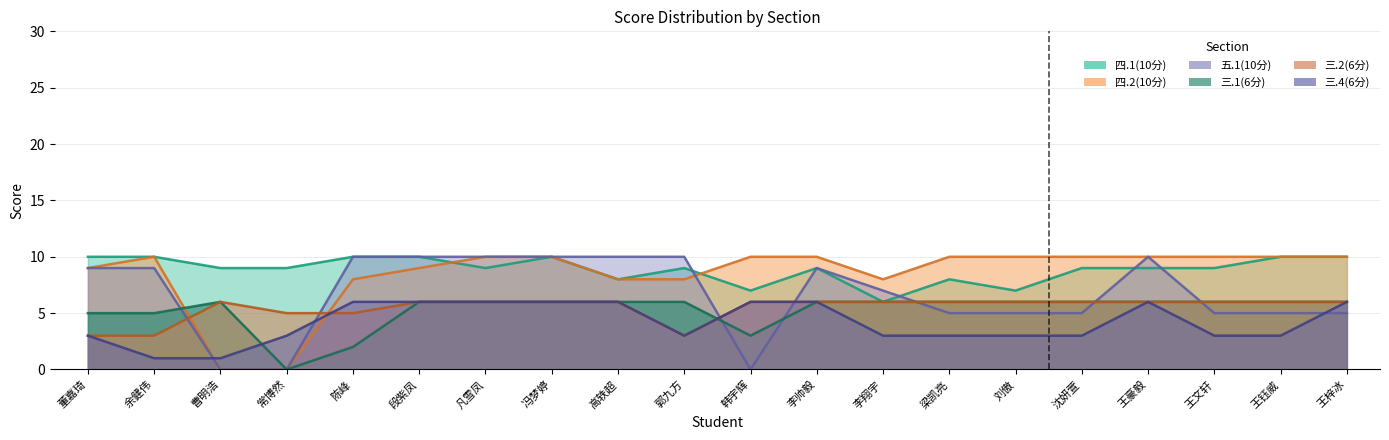

Is the value of 五.1(10分) at 王梓冰 greater than the value of 三.2(6分) at 凡雪凤?

No